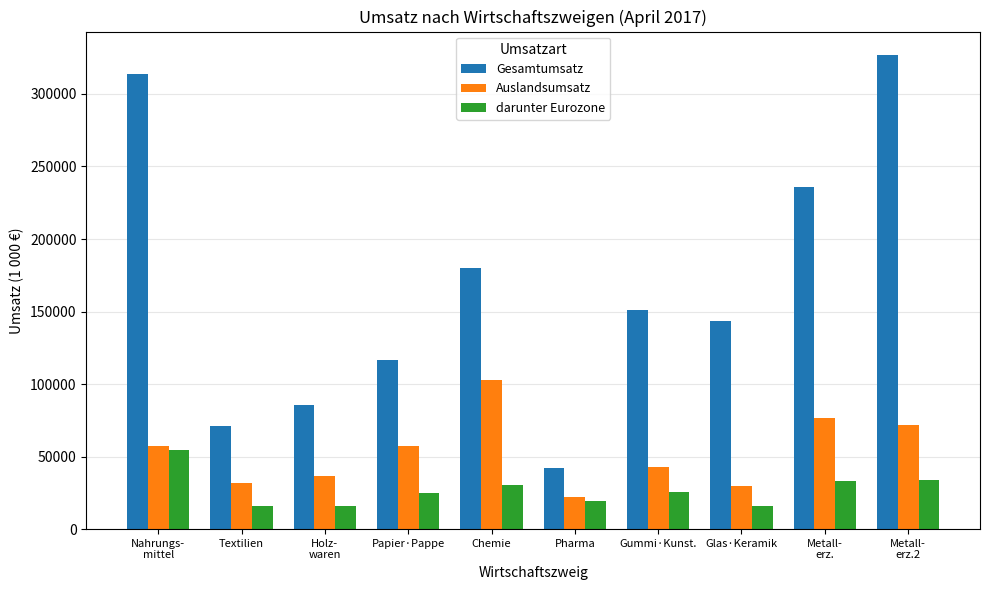

Which series has the widest spread of values?

Gesamtumsatz